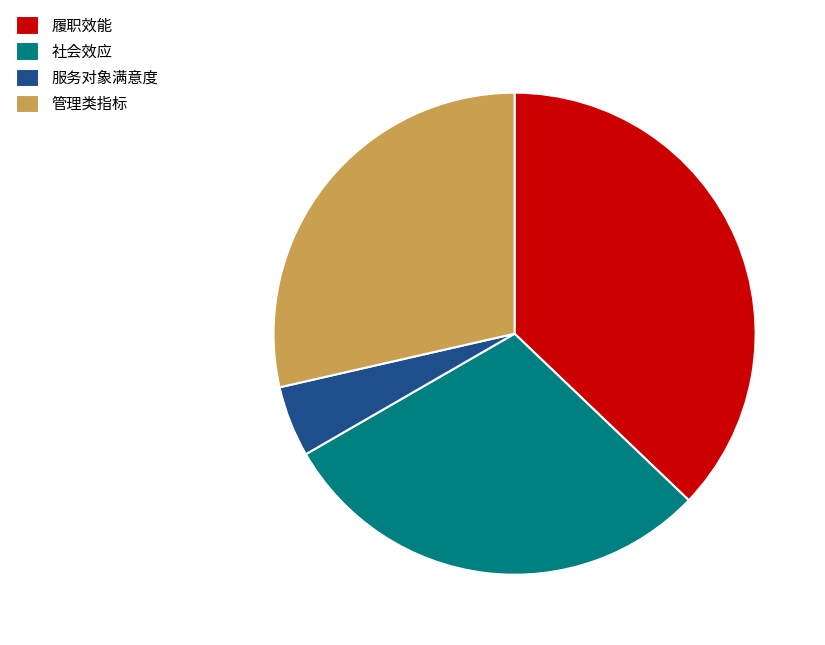

Which slice is the smallest?

服务对象满意度